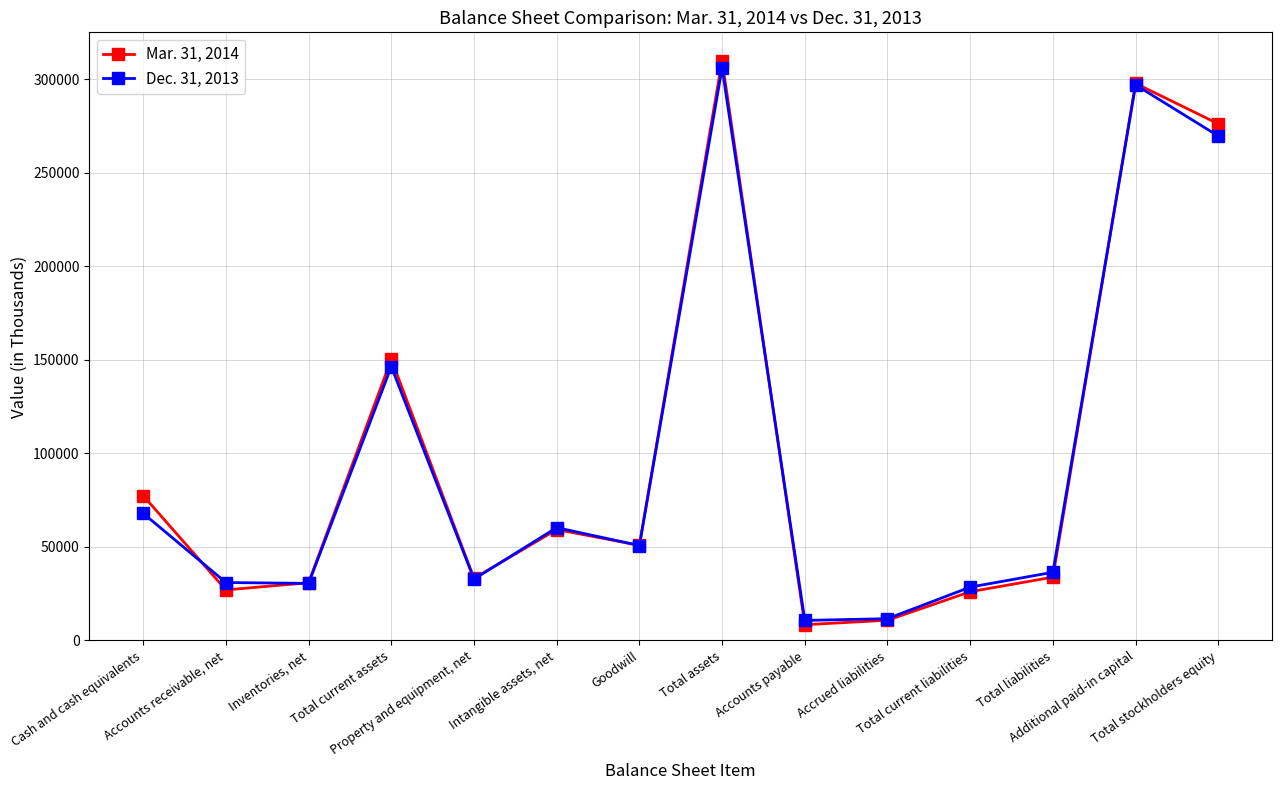

Is the value of Dec. 31, 2013 at Total stockholders equity greater than the value of Mar. 31, 2014 at Accrued liabilities?

Yes